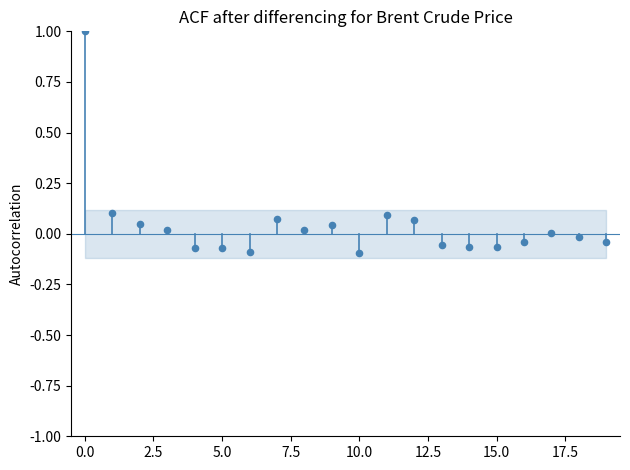

What is the range of Y values (max minus min)?

1.1